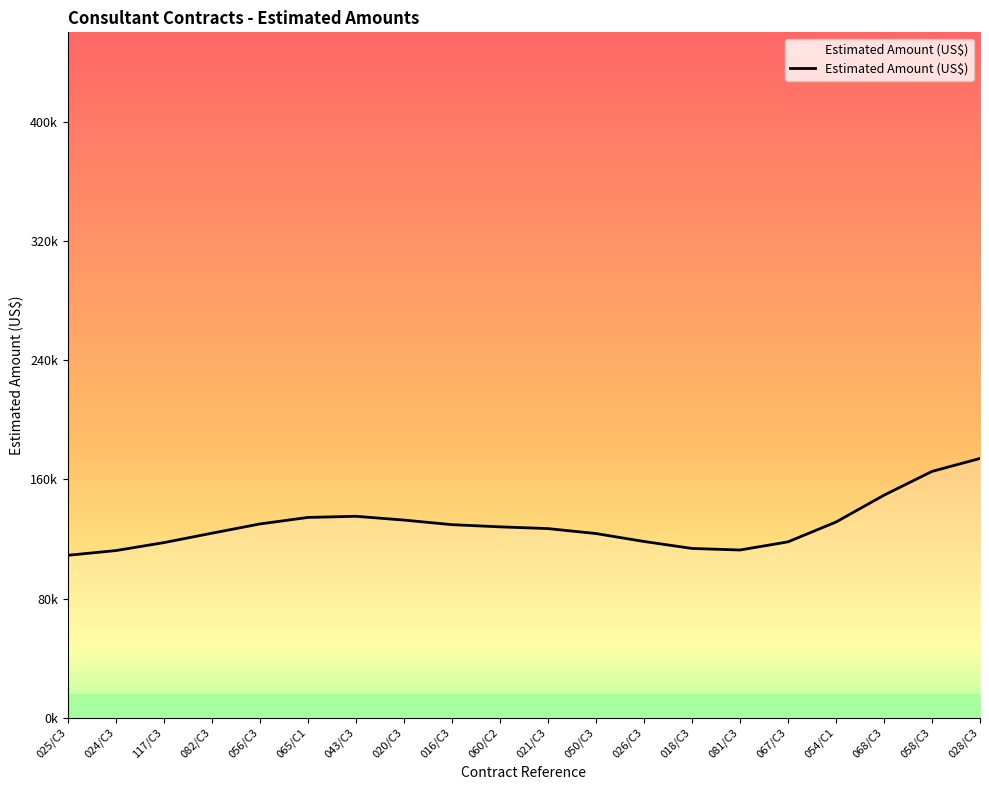

What is the maximum value shown in the chart?

174015